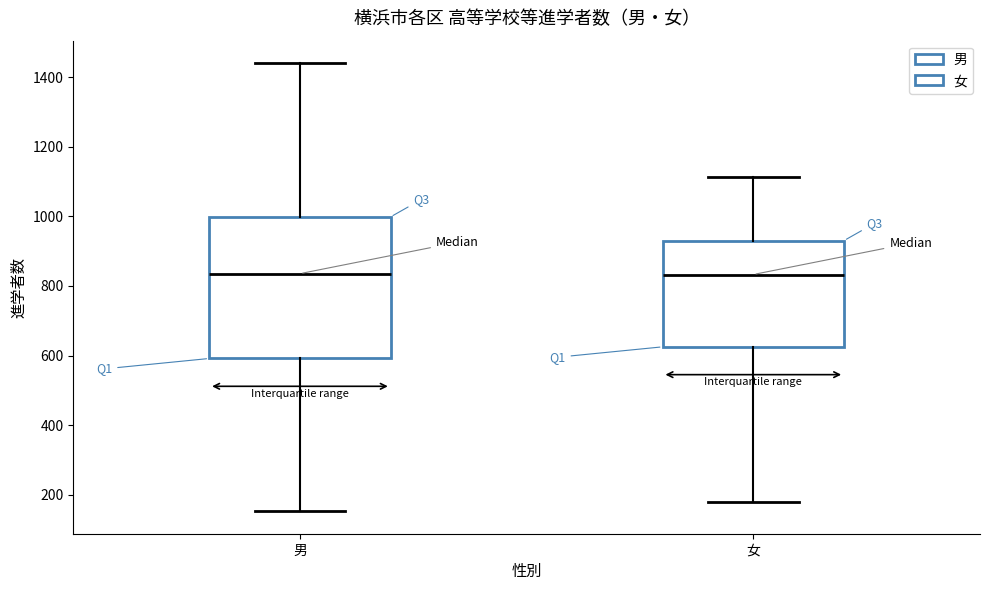

Reading left to right, read every box against the y-axis: the position of its median line, the range the box covers, and the ends of its whiskers. The values are not printed on the chart, so give them approximately, as read against the axis.

男: median 840, box 600 to 1000, whiskers 160 to 1440
女: median 840, box 620 to 940, whiskers 180 to 1120